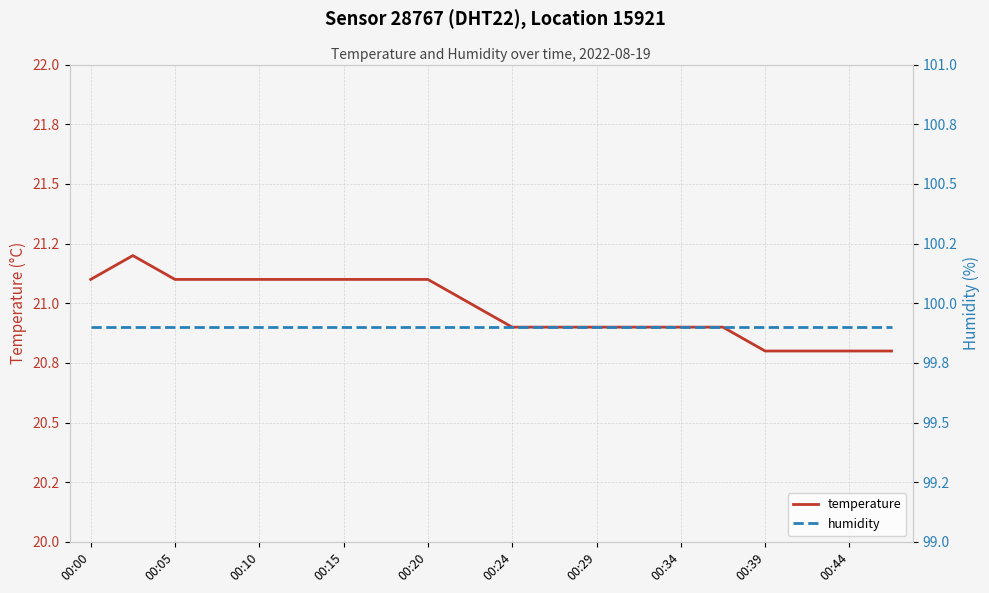

What is the label of the 7th point from the left?

00:15